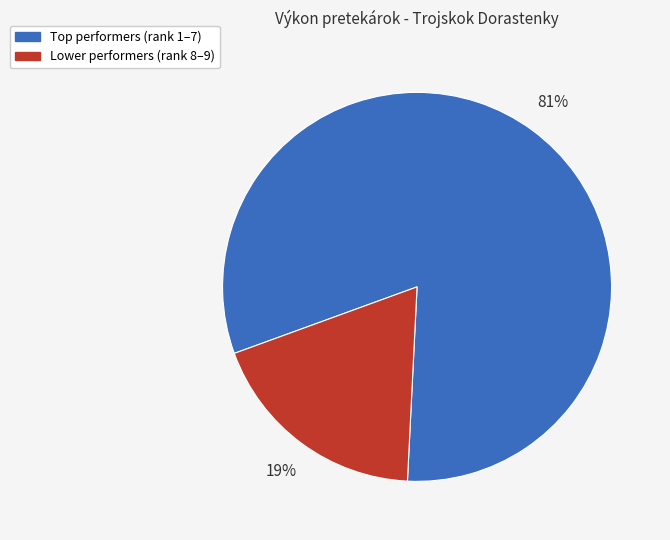

Is there a majority slice in this chart?

Yes